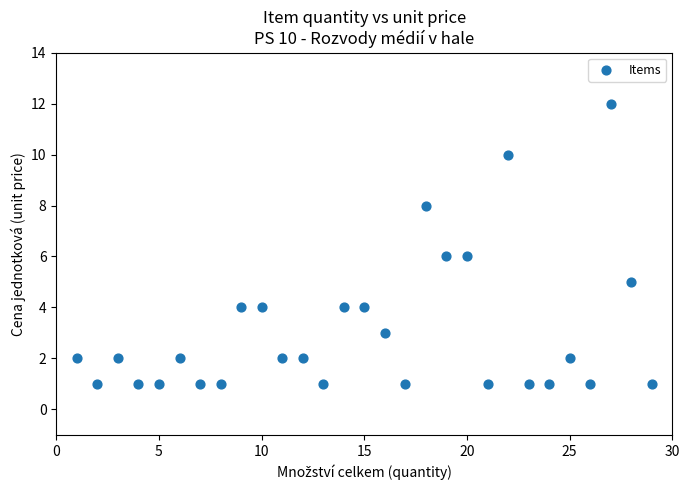

What is the range of Y values (max minus min)?

11